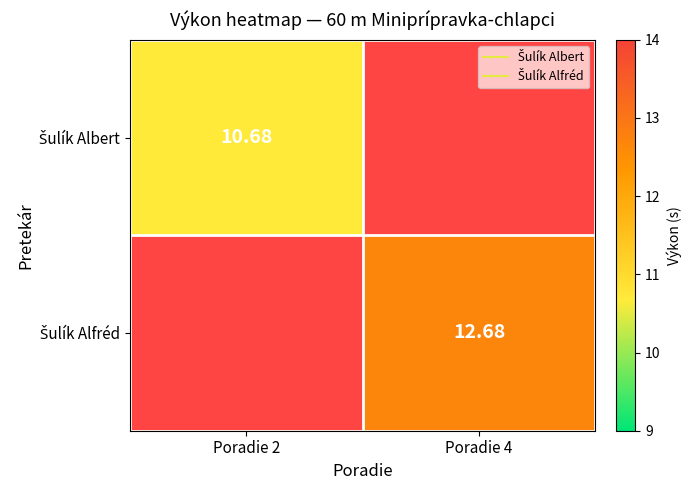

List the labels in order of Šulík Albert value, smallest first.

Poradie 2, Poradie 4